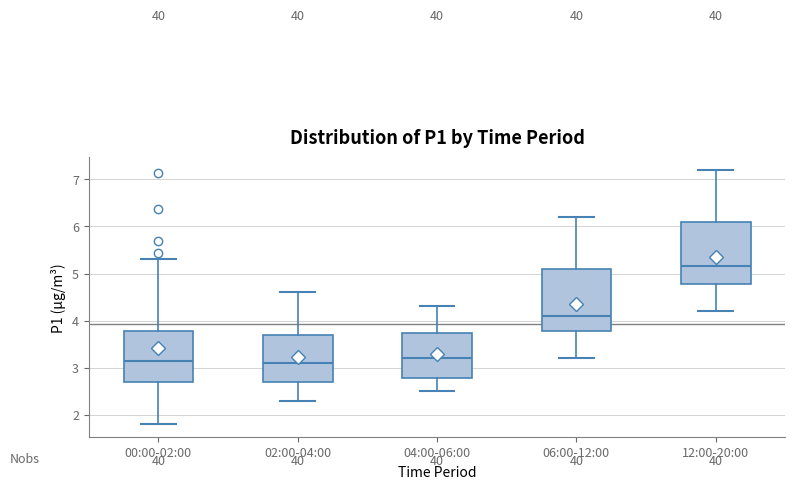

Where is the upper edge of the box for 12:00-20:00 on the y-axis? The values are not printed on the chart, so give them approximately, as read against the axis.

6.1